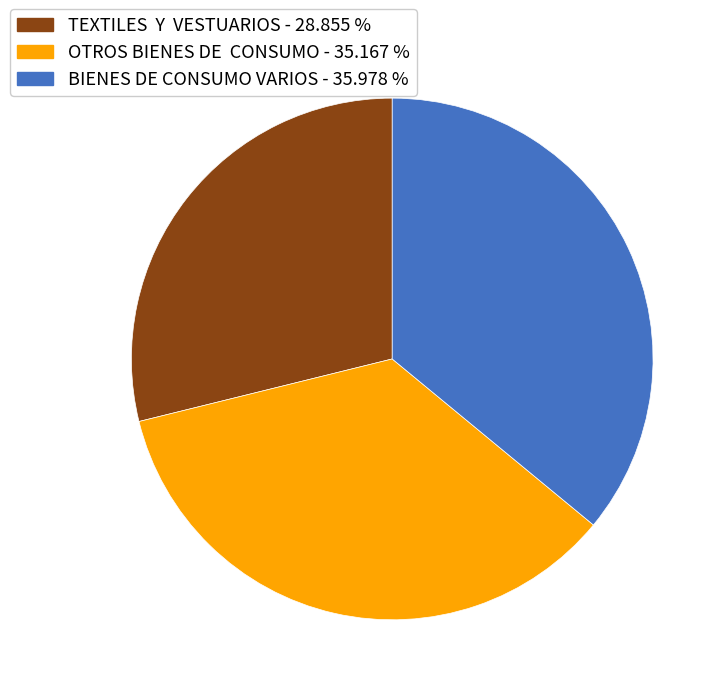

Is the sum of TEXTILES Y VESTUARIOS - 28.855 % and BIENES DE CONSUMO VARIOS - 35.978 % greater than half?

Yes